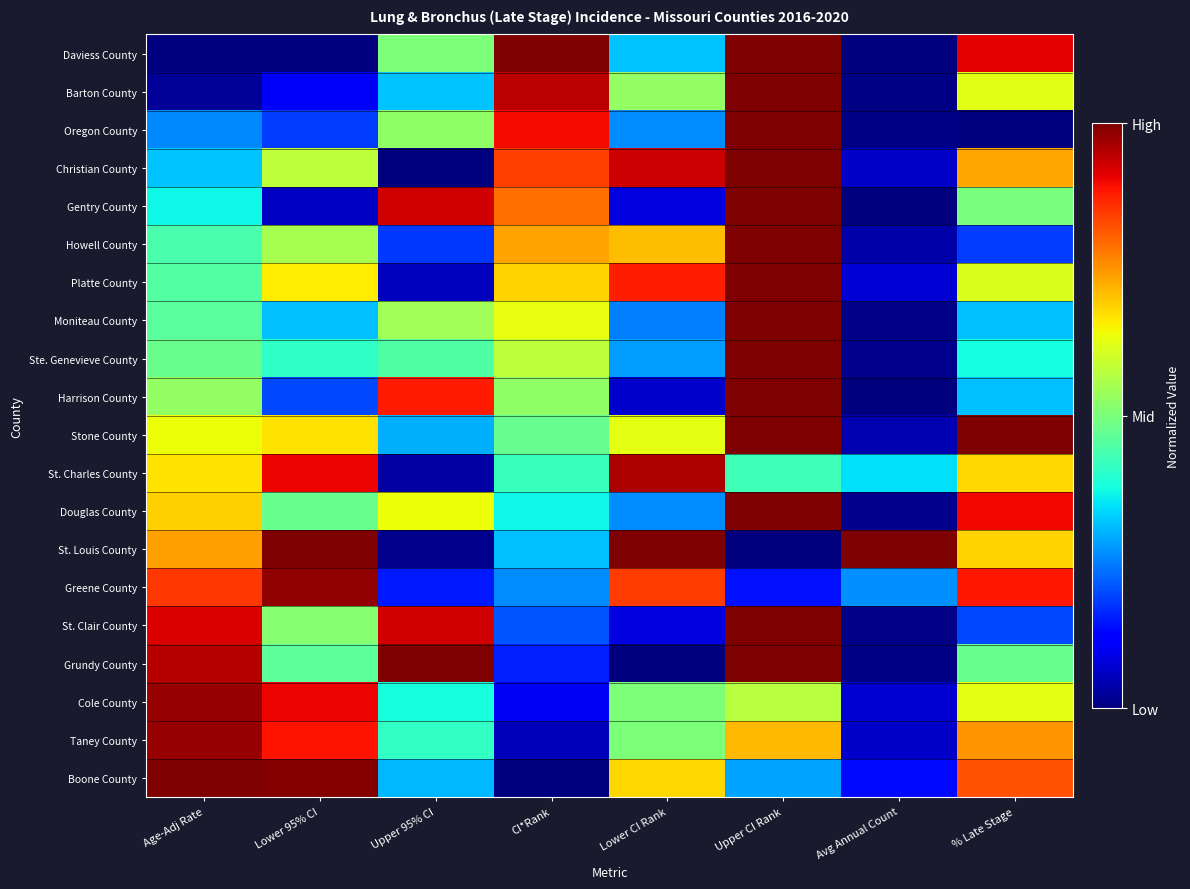

Reading left to right, transcribe all the data shown in this chart.

Daviess County: Age-Adj Rate=0.0	Lower 95% CI=0.0	Upper 95% CI=0.5	CI*Rank=1.0	Lower CI Rank=0.3	Upper CI Rank=1.0	Avg Annual Count=0.0	% Late Stage=0.9
Barton County: Age-Adj Rate=0.0	Lower 95% CI=0.1	Upper 95% CI=0.3	CI*Rank=0.9	Lower CI Rank=0.5	Upper CI Rank=1.0	Avg Annual Count=0.0	% Late Stage=0.6
Oregon County: Age-Adj Rate=0.3	Lower 95% CI=0.2	Upper 95% CI=0.5	CI*Rank=0.9	Lower CI Rank=0.3	Upper CI Rank=1.0	Avg Annual Count=0.0	% Late Stage=0.0
Christian County: Age-Adj Rate=0.3	Lower 95% CI=0.6	Upper 95% CI=0.0	CI*Rank=0.8	Lower CI Rank=0.9	Upper CI Rank=1.0	Avg Annual Count=0.1	% Late Stage=0.7
Gentry County: Age-Adj Rate=0.4	Lower 95% CI=0.1	Upper 95% CI=0.9	CI*Rank=0.8	Lower CI Rank=0.1	Upper CI Rank=1.0	Avg Annual Count=0.0	% Late Stage=0.5
Howell County: Age-Adj Rate=0.4	Lower 95% CI=0.6	Upper 95% CI=0.2	CI*Rank=0.7	Lower CI Rank=0.7	Upper CI Rank=1.0	Avg Annual Count=0.0	% Late Stage=0.2
Platte County: Age-Adj Rate=0.5	Lower 95% CI=0.7	Upper 95% CI=0.1	CI*Rank=0.7	Lower CI Rank=0.9	Upper CI Rank=1.0	Avg Annual Count=0.1	% Late Stage=0.6
Moniteau County: Age-Adj Rate=0.5	Lower 95% CI=0.3	Upper 95% CI=0.5	CI*Rank=0.6	Lower CI Rank=0.2	Upper CI Rank=1.0	Avg Annual Count=0.0	% Late Stage=0.3
Ste. Genevieve County: Age-Adj Rate=0.5	Lower 95% CI=0.4	Upper 95% CI=0.4	CI*Rank=0.6	Lower CI Rank=0.3	Upper CI Rank=1.0	Avg Annual Count=0.0	% Late Stage=0.4
Harrison County: Age-Adj Rate=0.5	Lower 95% CI=0.2	Upper 95% CI=0.9	CI*Rank=0.5	Lower CI Rank=0.1	Upper CI Rank=1.0	Avg Annual Count=0.0	% Late Stage=0.3
Stone County: Age-Adj Rate=0.6	Lower 95% CI=0.7	Upper 95% CI=0.3	CI*Rank=0.5	Lower CI Rank=0.6	Upper CI Rank=1.0	Avg Annual Count=0.0	% Late Stage=1.0
St. Charles County: Age-Adj Rate=0.7	Lower 95% CI=0.9	Upper 95% CI=0.0	CI*Rank=0.4	Lower CI Rank=1.0	Upper CI Rank=0.4	Avg Annual Count=0.3	% Late Stage=0.7
Douglas County: Age-Adj Rate=0.7	Lower 95% CI=0.5	Upper 95% CI=0.6	CI*Rank=0.4	Lower CI Rank=0.3	Upper CI Rank=1.0	Avg Annual Count=0.0	% Late Stage=0.9
St. Louis County: Age-Adj Rate=0.7	Lower 95% CI=1.0	Upper 95% CI=0.0	CI*Rank=0.3	Lower CI Rank=1.0	Upper CI Rank=0.0	Avg Annual Count=1.0	% Late Stage=0.7
Greene County: Age-Adj Rate=0.8	Lower 95% CI=1.0	Upper 95% CI=0.2	CI*Rank=0.3	Lower CI Rank=0.8	Upper CI Rank=0.1	Avg Annual Count=0.3	% Late Stage=0.9
St. Clair County: Age-Adj Rate=0.9	Lower 95% CI=0.5	Upper 95% CI=0.9	CI*Rank=0.2	Lower CI Rank=0.1	Upper CI Rank=1.0	Avg Annual Count=0.0	% Late Stage=0.2
Grundy County: Age-Adj Rate=0.9	Lower 95% CI=0.5	Upper 95% CI=1.0	CI*Rank=0.2	Lower CI Rank=0.0	Upper CI Rank=1.0	Avg Annual Count=0.0	% Late Stage=0.5
Cole County: Age-Adj Rate=1.0	Lower 95% CI=0.9	Upper 95% CI=0.4	CI*Rank=0.1	Lower CI Rank=0.5	Upper CI Rank=0.6	Avg Annual Count=0.1	% Late Stage=0.6
Taney County: Age-Adj Rate=1.0	Lower 95% CI=0.9	Upper 95% CI=0.4	CI*Rank=0.1	Lower CI Rank=0.5	Upper CI Rank=0.7	Avg Annual Count=0.1	% Late Stage=0.8
Boone County: Age-Adj Rate=1.0	Lower 95% CI=1.0	Upper 95% CI=0.3	CI*Rank=0.0	Lower CI Rank=0.7	Upper CI Rank=0.3	Avg Annual Count=0.1	% Late Stage=0.8